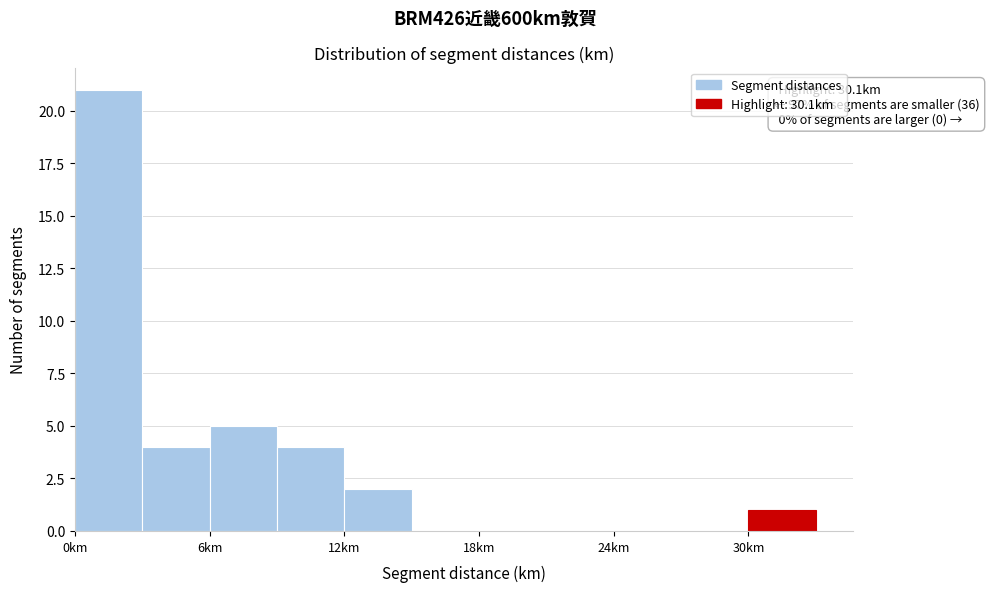

Read against the x-axis, roughly where is the centre of the tallest bar?

2